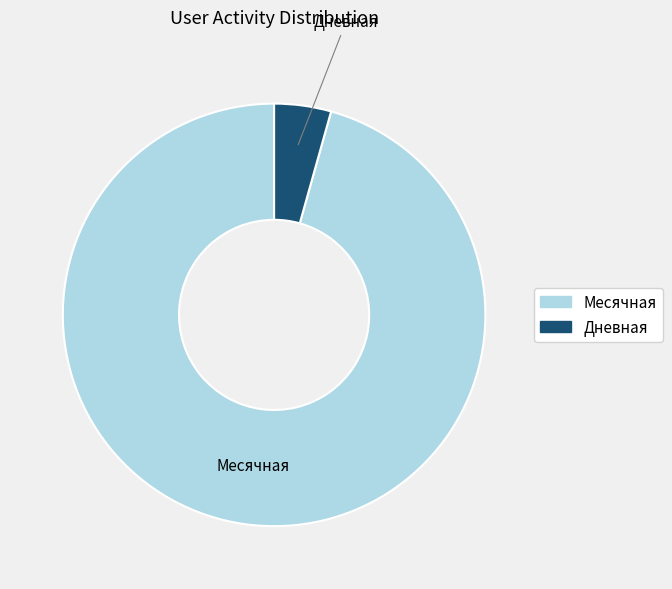

Which category accounts for the majority?

Месячная